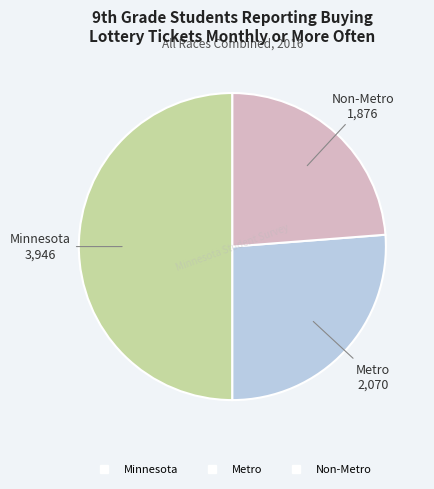

Rank the categories by value from lowest to highest.

Non-Metro, Metro, Minnesota